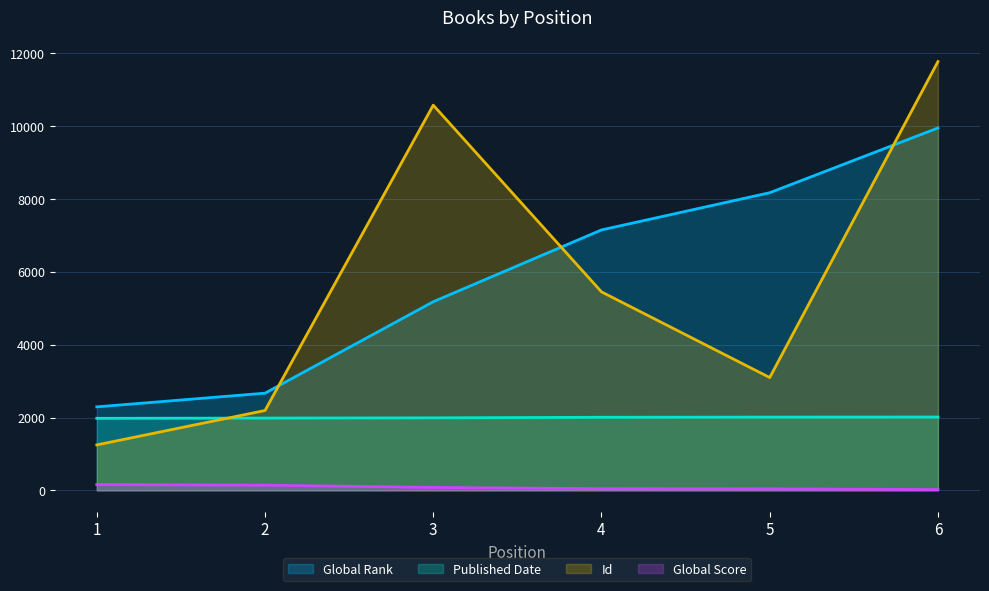

Reading left to right, list all the values displayed in this chart.

Global Rank: 1=2293	2=2669	3=5180	4=7152	5=8174	6=9952
Global Score: 1=158	2=141	3=79	4=45	5=40	6=21
Published Date: 1=1978	2=1985	3=1991	4=2007	5=2012	6=2014
Id: 1=1248	2=2193	3=10579	4=5451	5=3098	6=11776